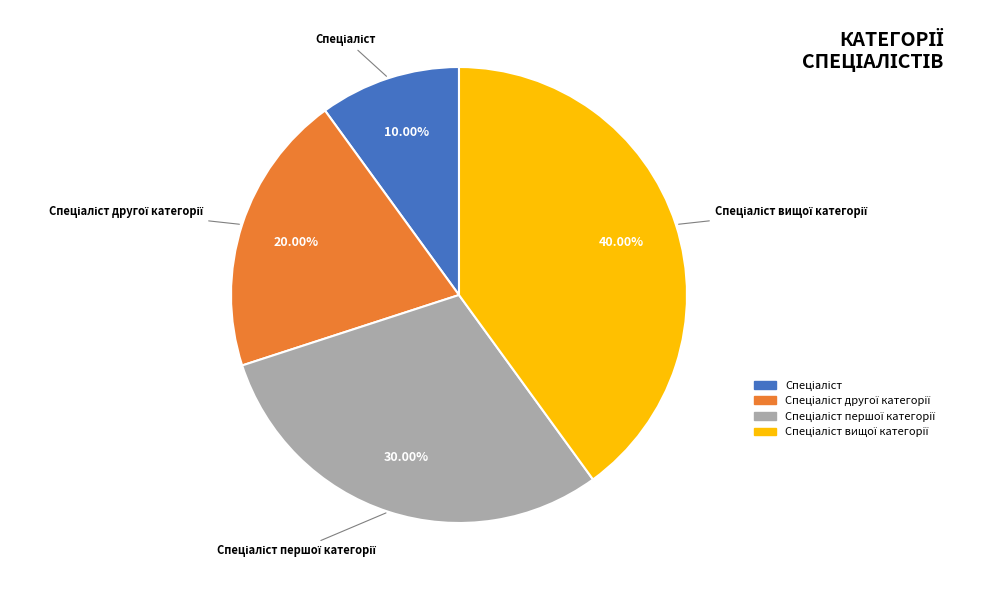

Is there any slice that represents more than half of the pie?

No